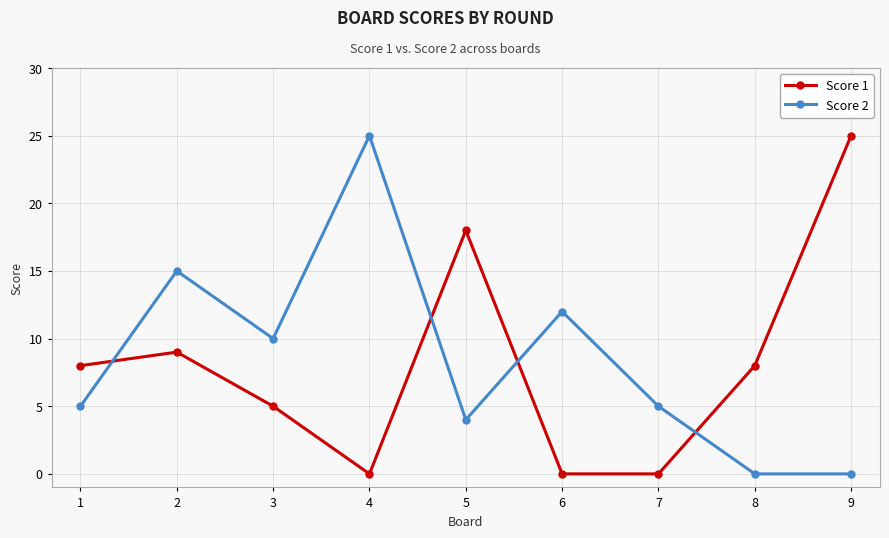

Rank the series at 9 from lowest to highest value.

Score 2, Score 1